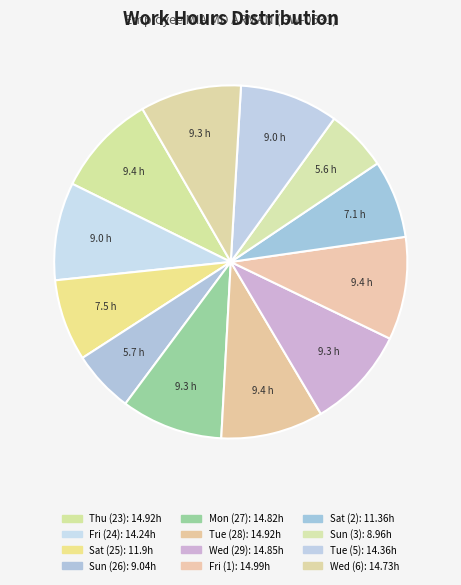

Count the number of slices in the pie.

12